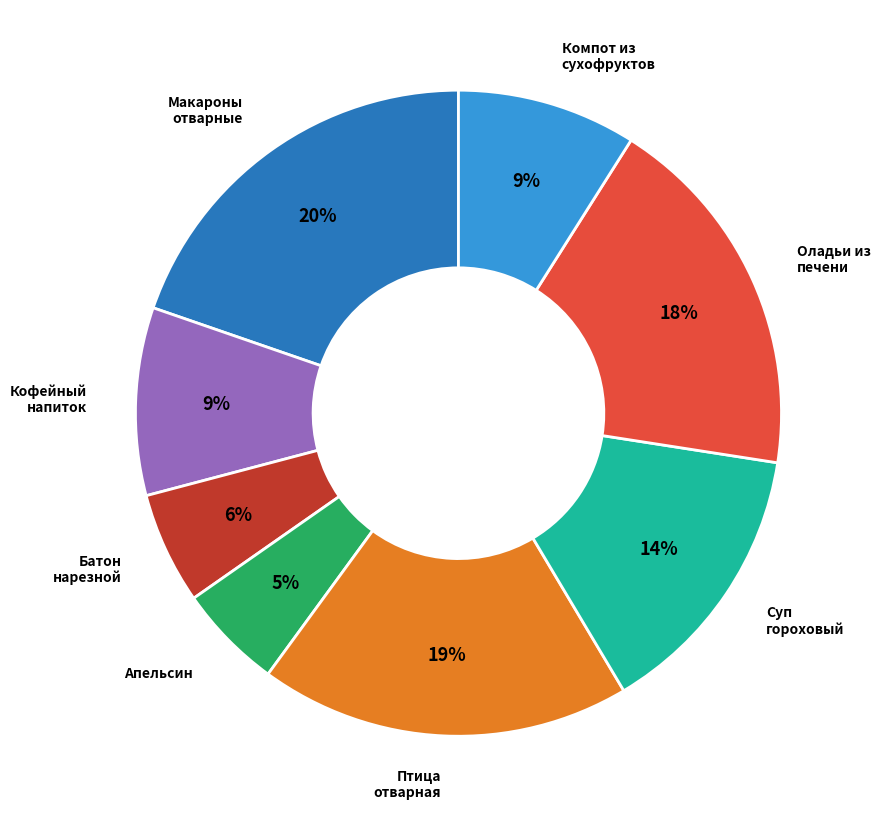

Is there a majority slice in this chart?

No